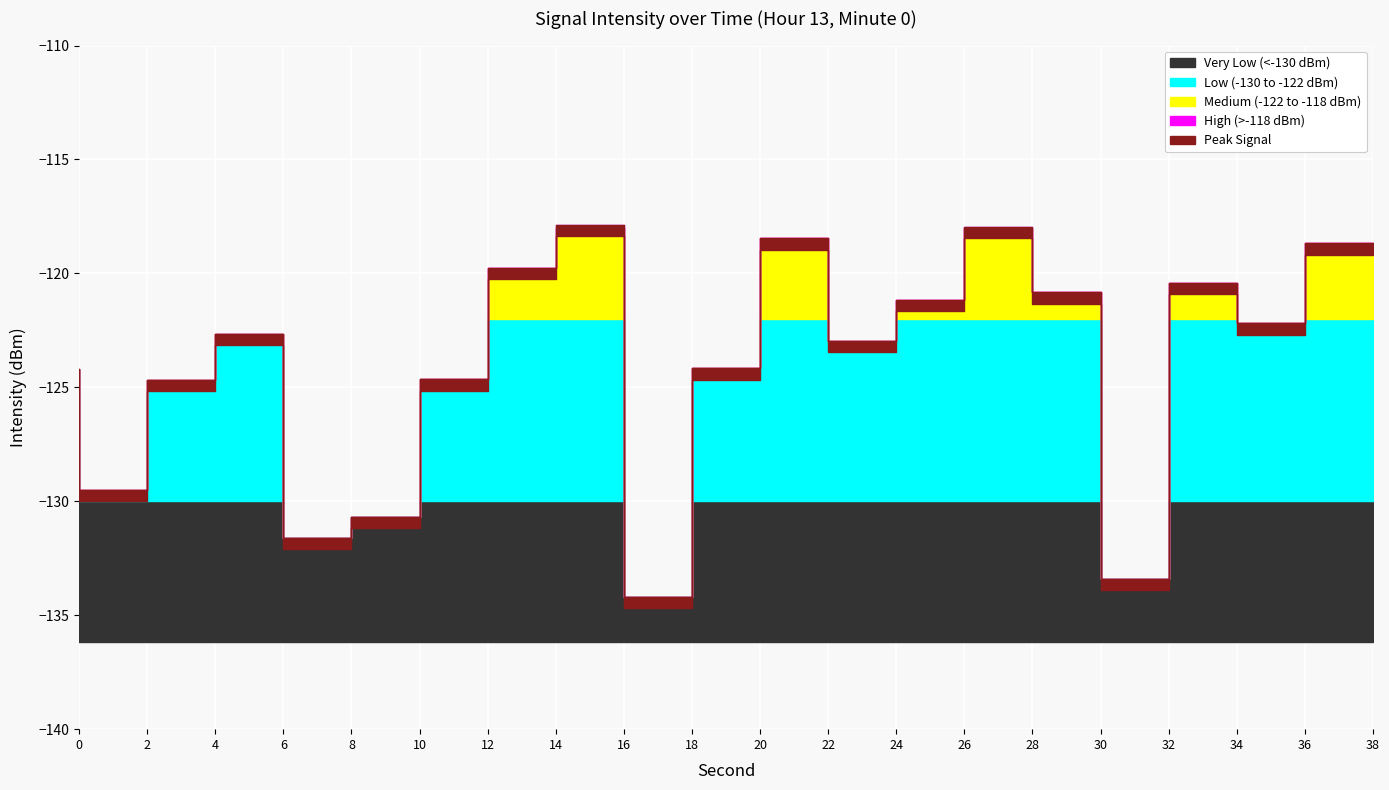

Where is the first local minimum?

2